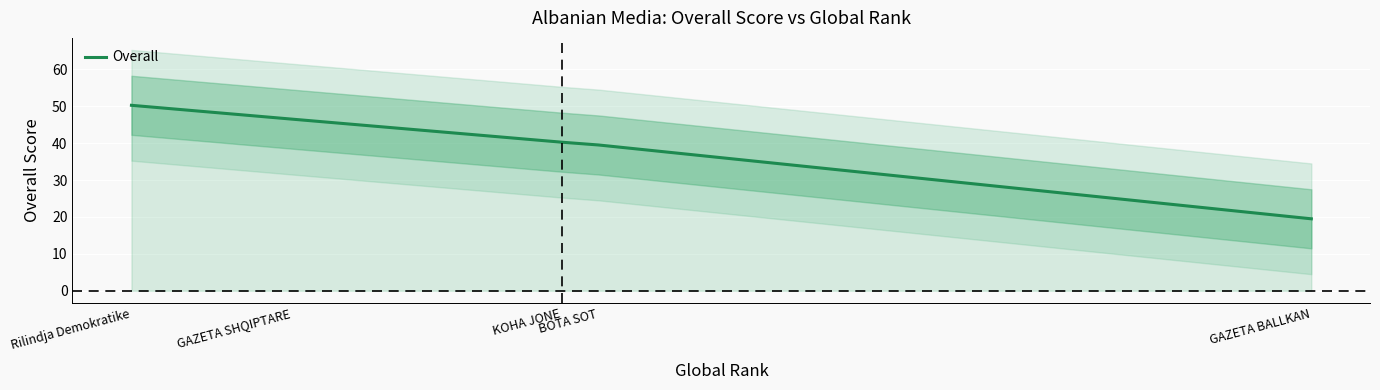

Where does the data first go above 40?

Rilindja Demokratike